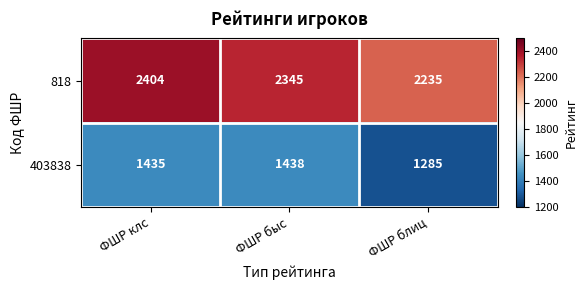

Reading left to right, extract all data points from this chart.

818: 2404	2345	2235
403838: 1435	1438	1285